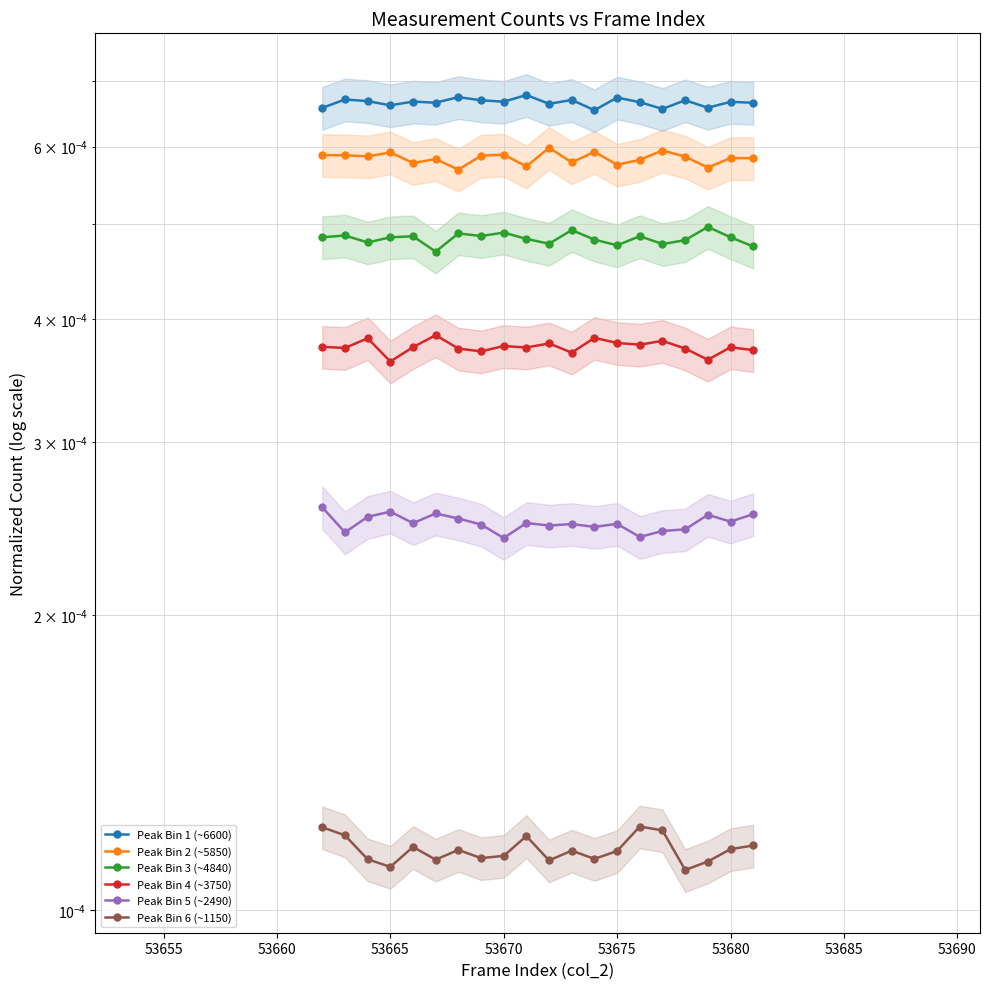

Which series has the widest spread of values?

Peak Bin 2 (~5850)